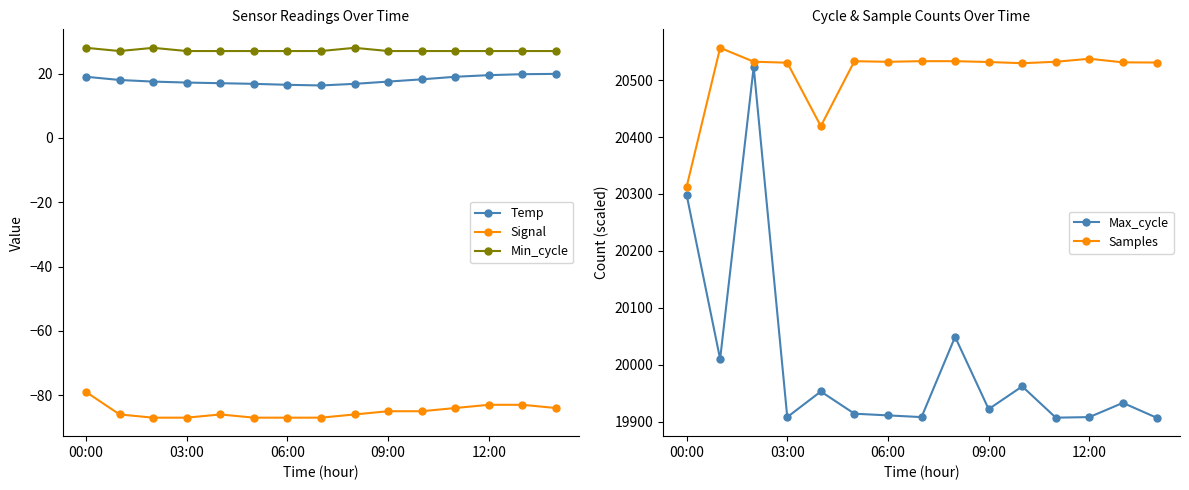

True or false: Samples and Signal cross at least once.

False